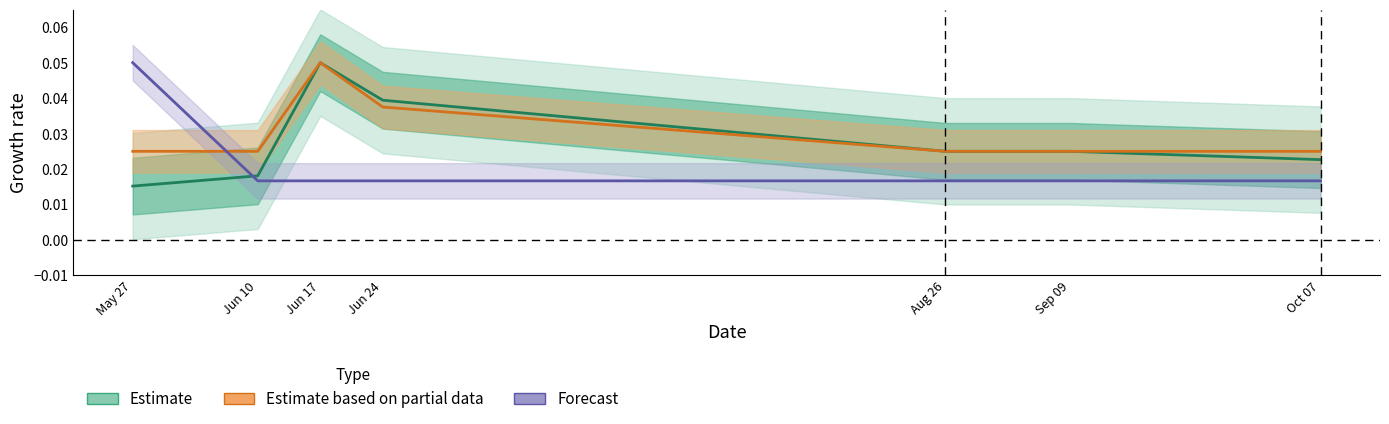

What is the label of the 2nd point from the right?

Sep 09